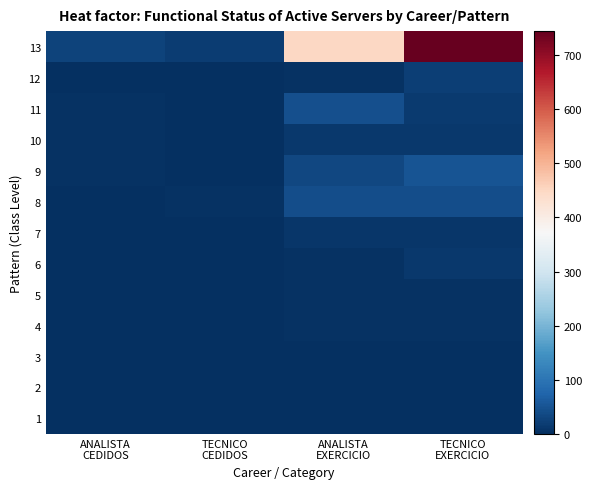

How many series are shown in this chart?

13